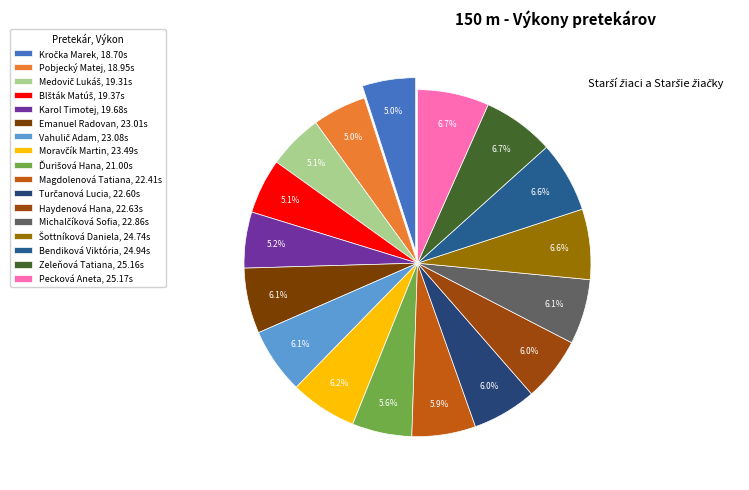

Combined, what portion of the pie is Blšták Matúš and Bendiková Viktória?

11.8%